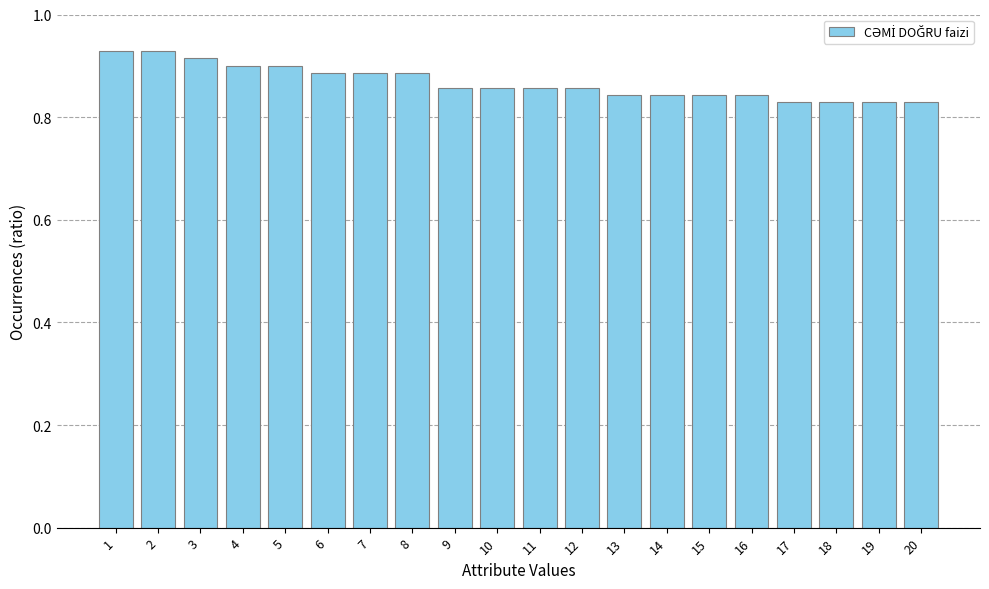

How many values are between 0 and 1?

20